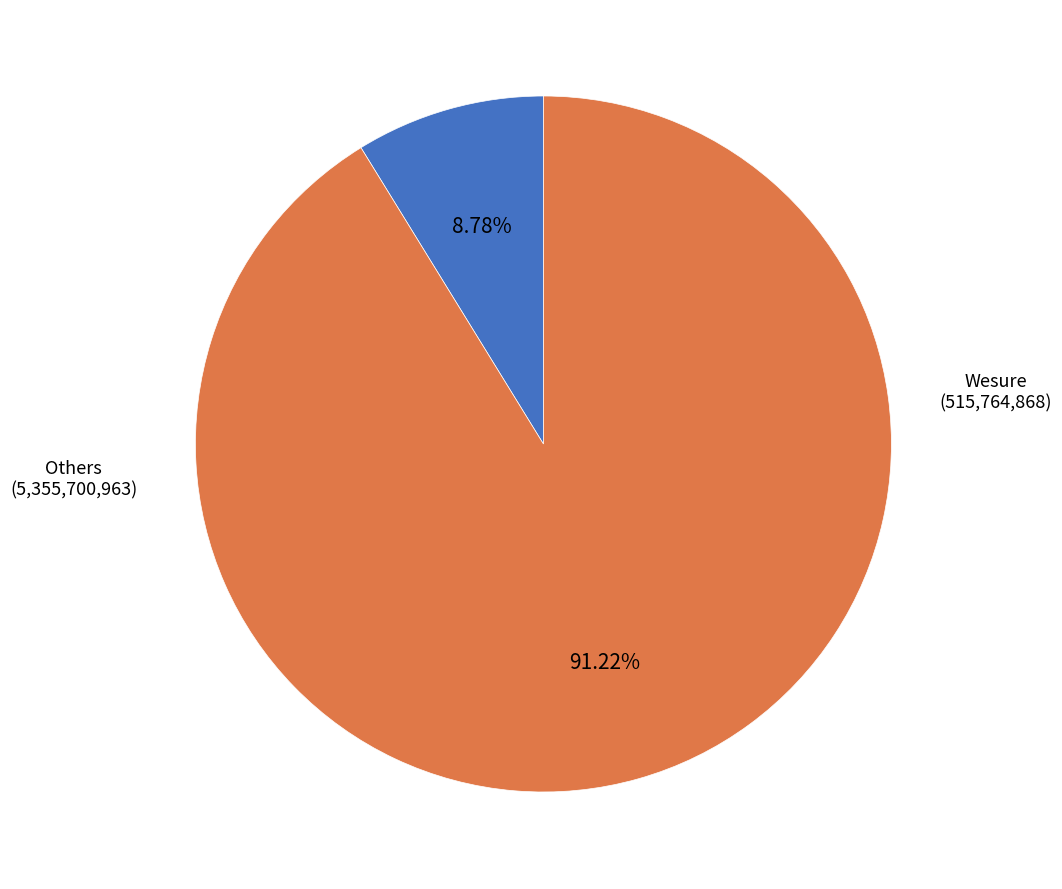

Is there any slice that represents more than half of the pie?

Yes